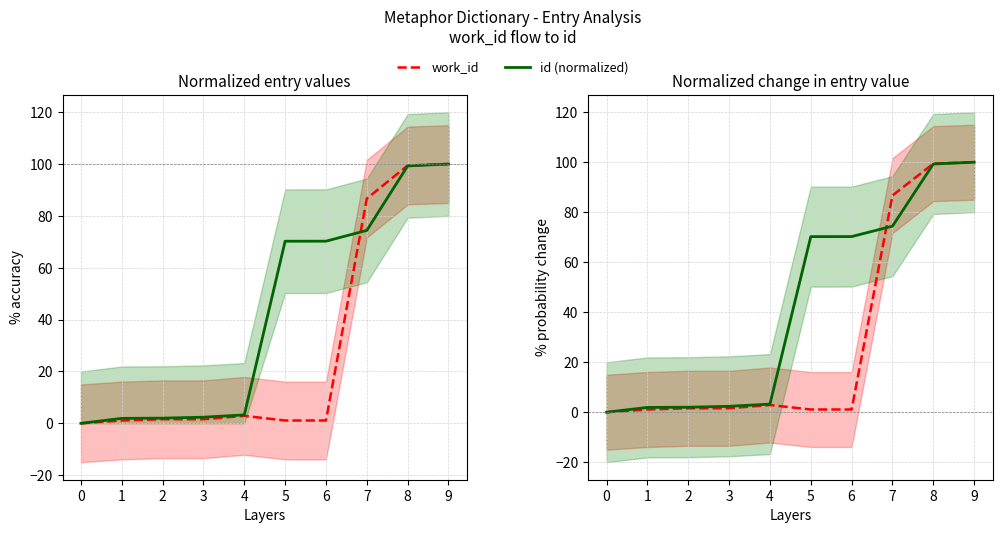

The work_id series shows 4.1 at 4. True or false?

False